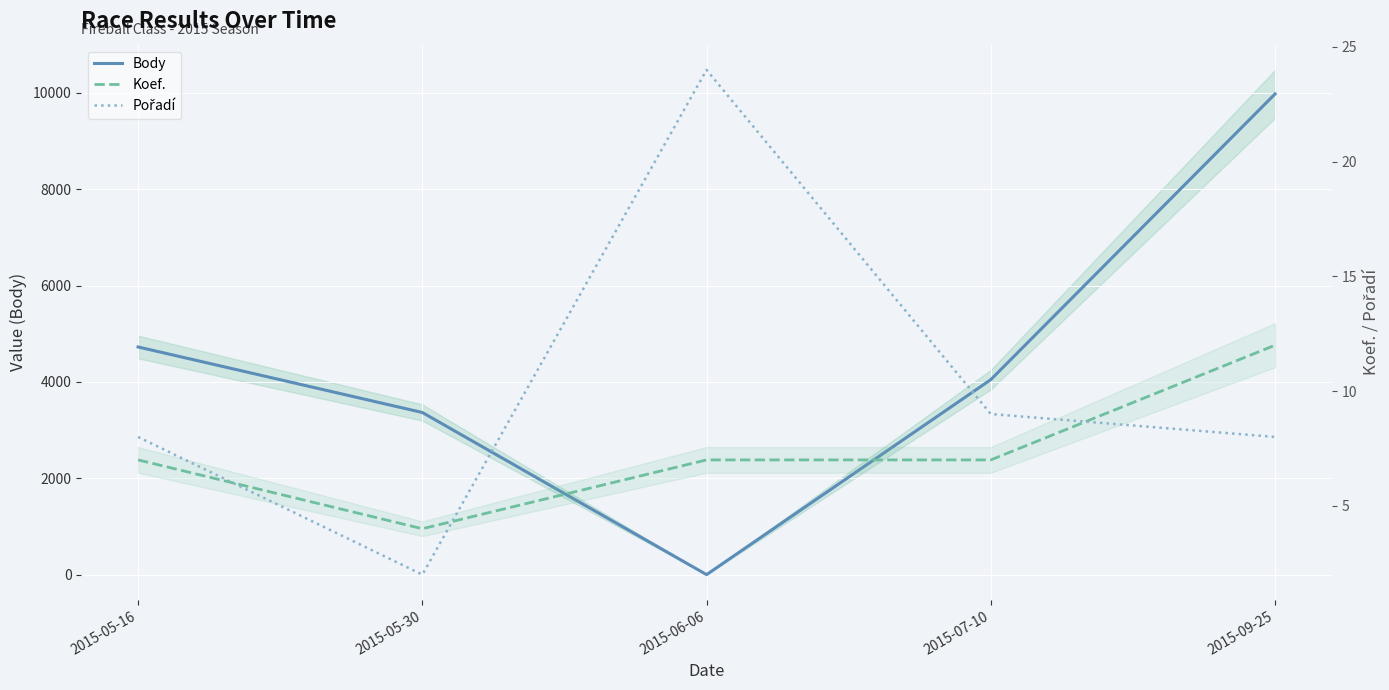

True or false: Pořadí has more than 0 points higher than both neighbors.

True